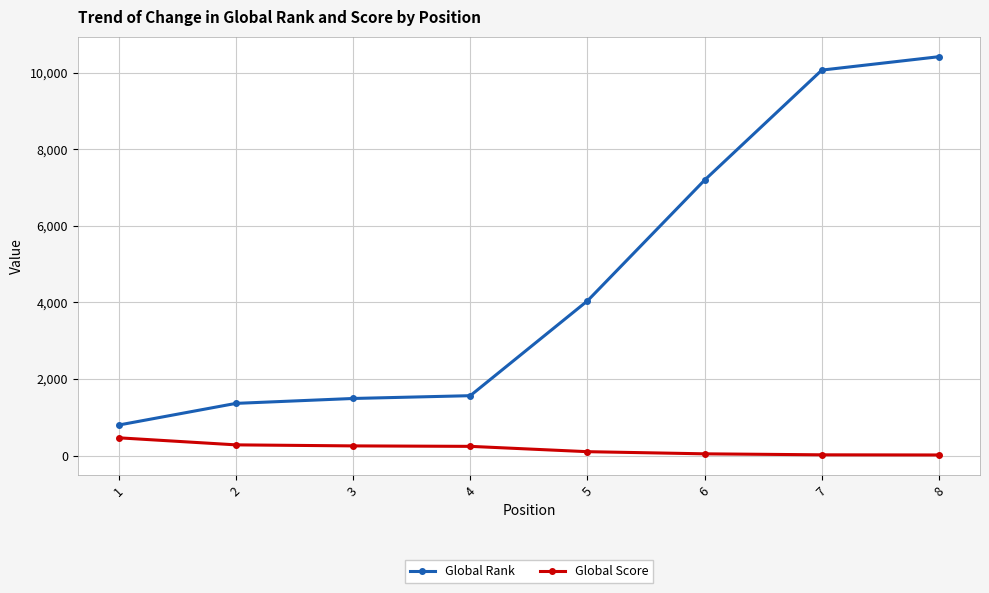

What is the difference between the highest and lowest values at 4?

1323